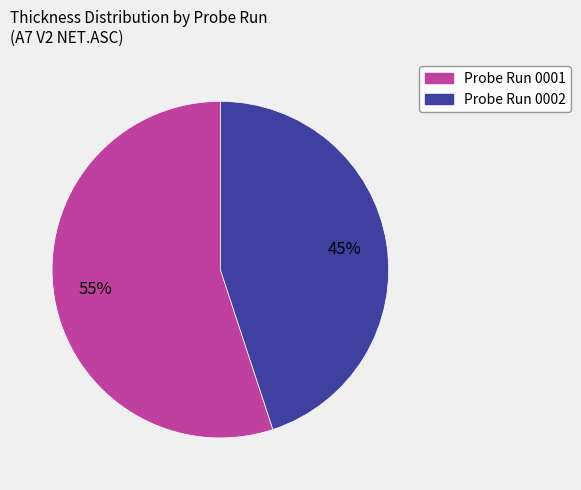

To the nearest percent, what is the average slice percentage?

50%